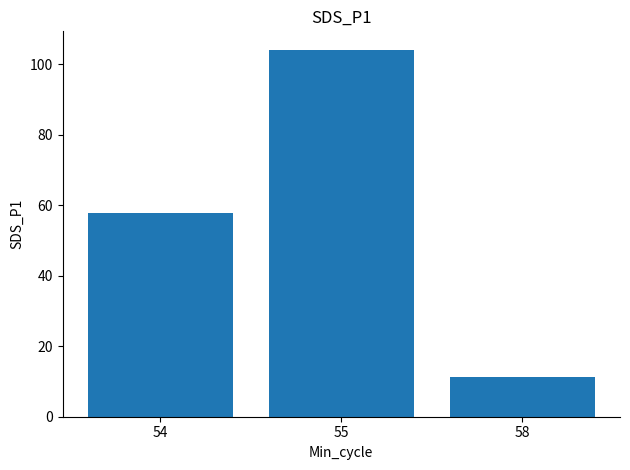

At which category does the chart reach its peak across all series?

55